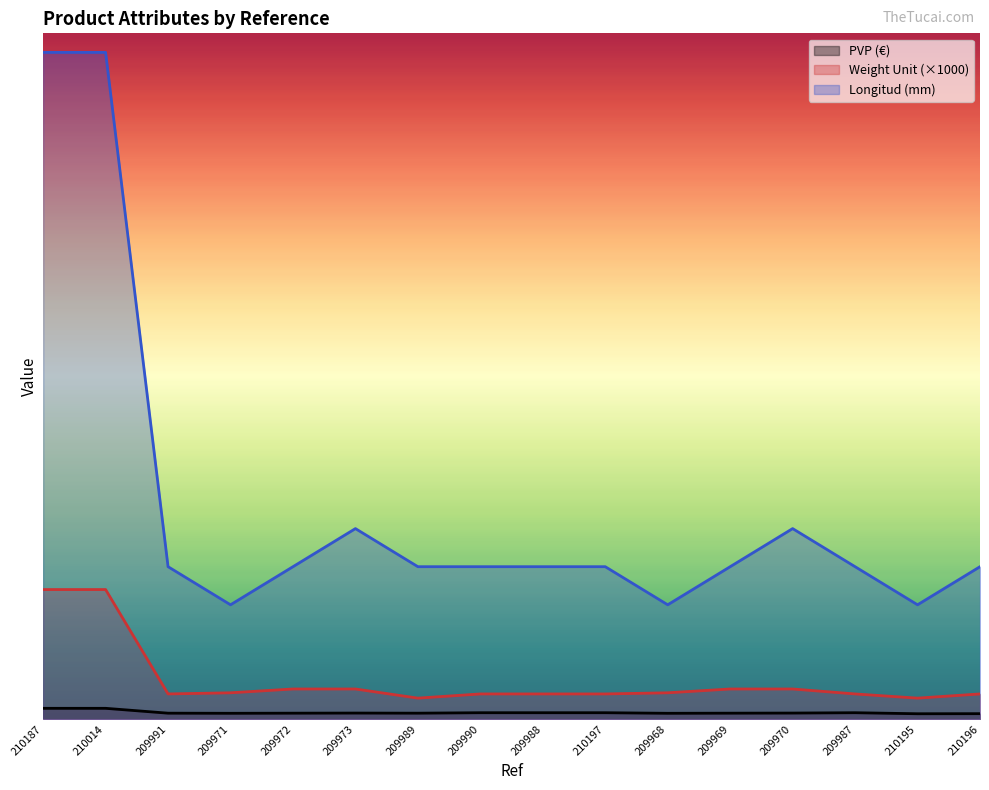

What is the sum of the Longitud (mm) values at 209973 and 209991?

900.0